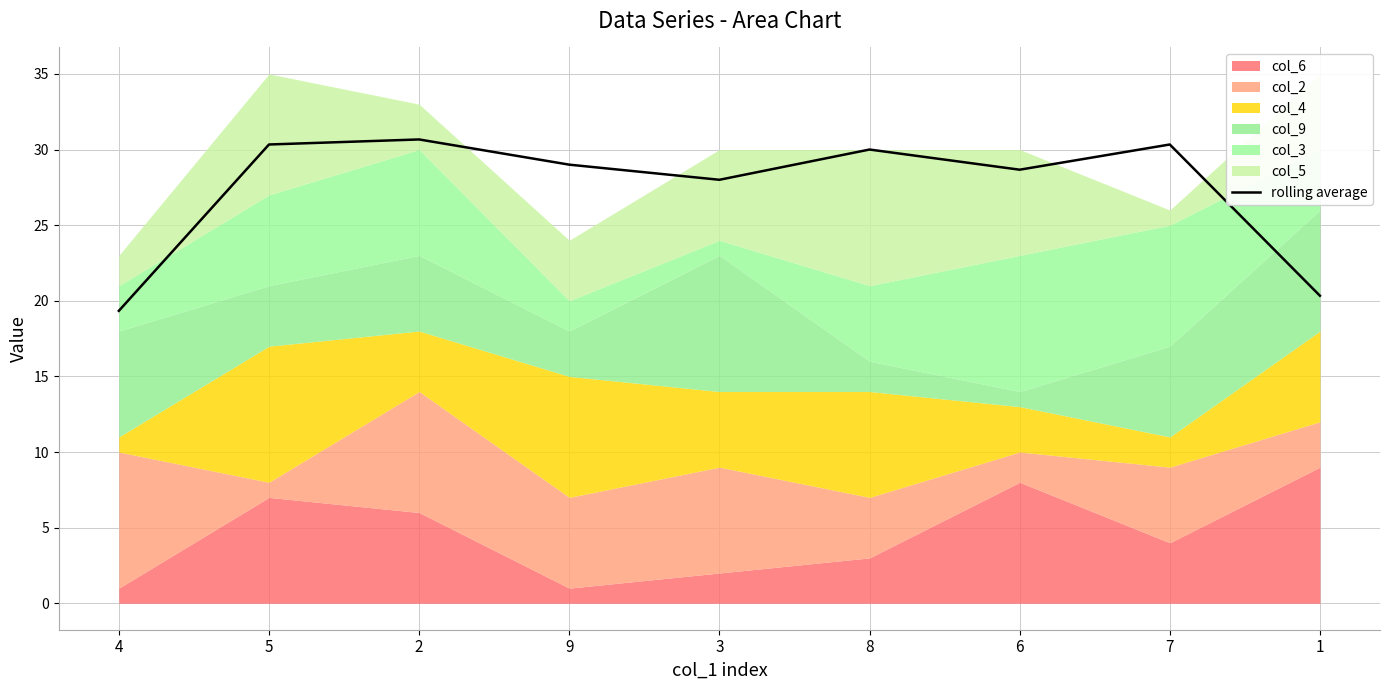

Reading right to left, extract all data points from this chart.

20.3	30.3	28.7	30.0	28.0	29.0	30.7	30.3	19.3